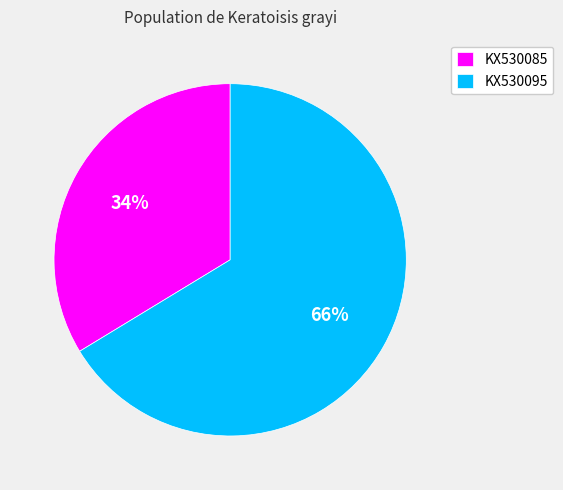

What percentage is the KX530095 slice, to the nearest percent?

66%